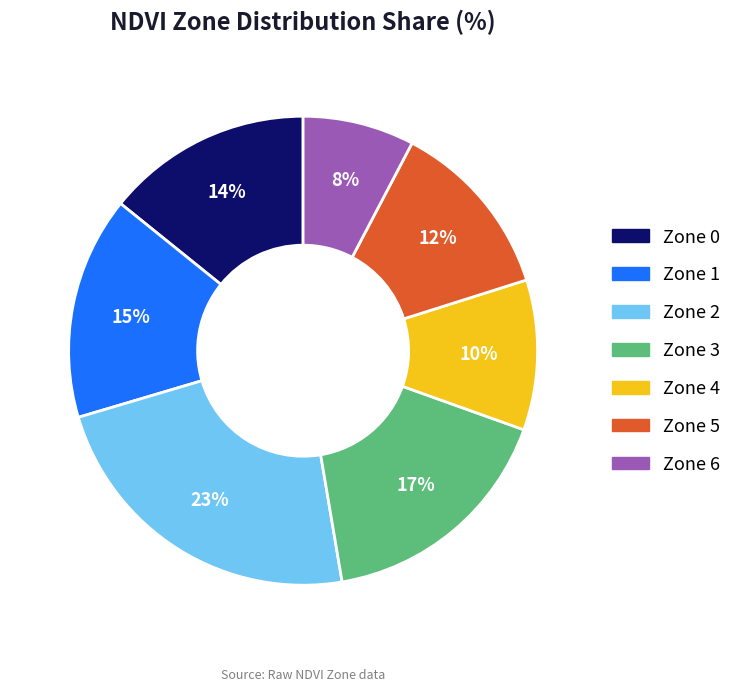

Combined, do Zone 6 and Zone 0 account for over 50%?

No